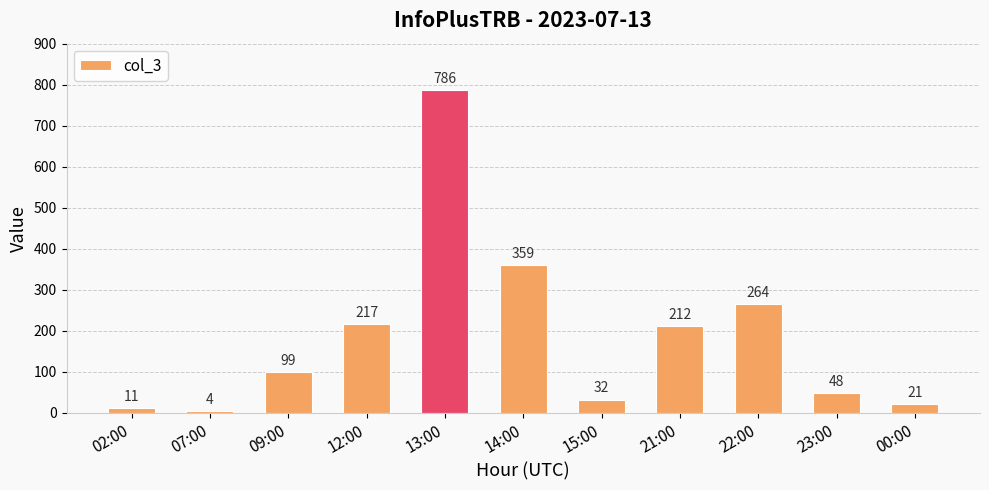

Reading left to right, list all the values displayed in this chart.

11	4	99	217	786	359	32	212	264	48	21